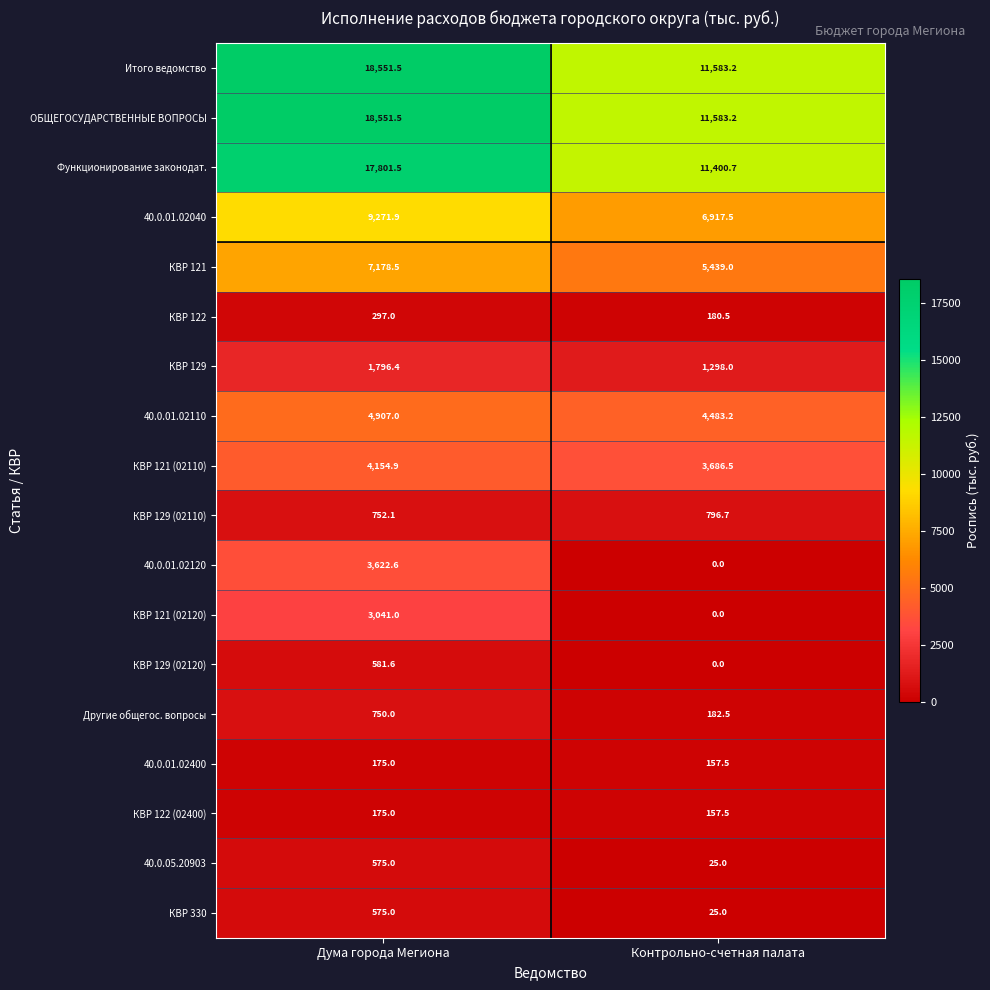

Rank the categories by КВР 129 (02110) value from highest to lowest.

Контрольно-счетная палата, Дума города Мегиона